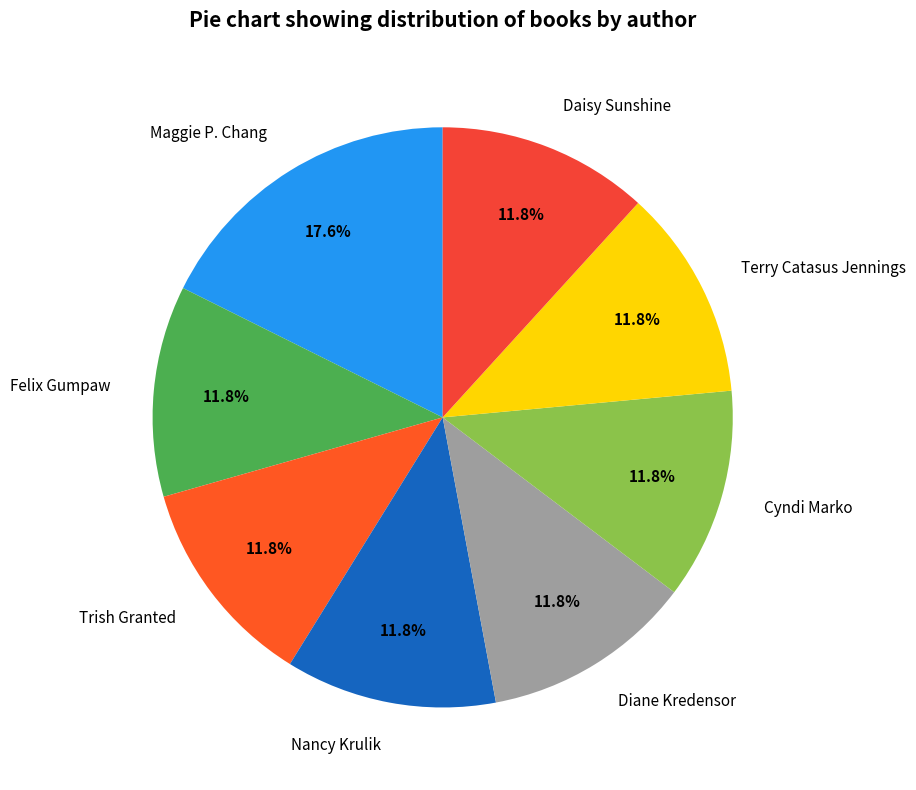

Does any single category account for the majority?

No